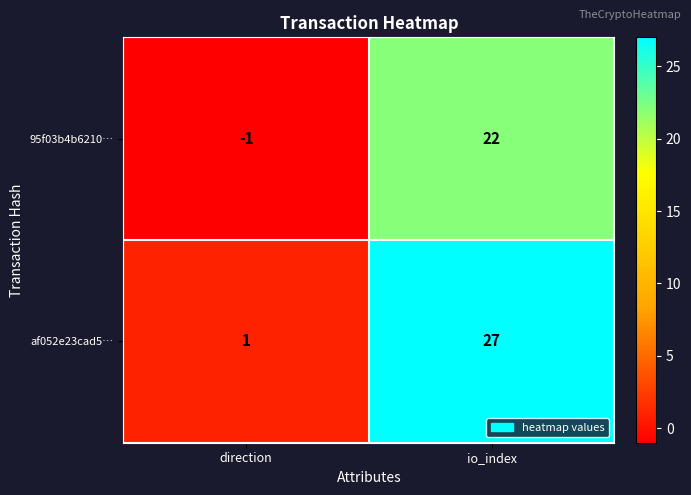

True or false: 95f03b4b6210… has a value of -2 at direction.

False